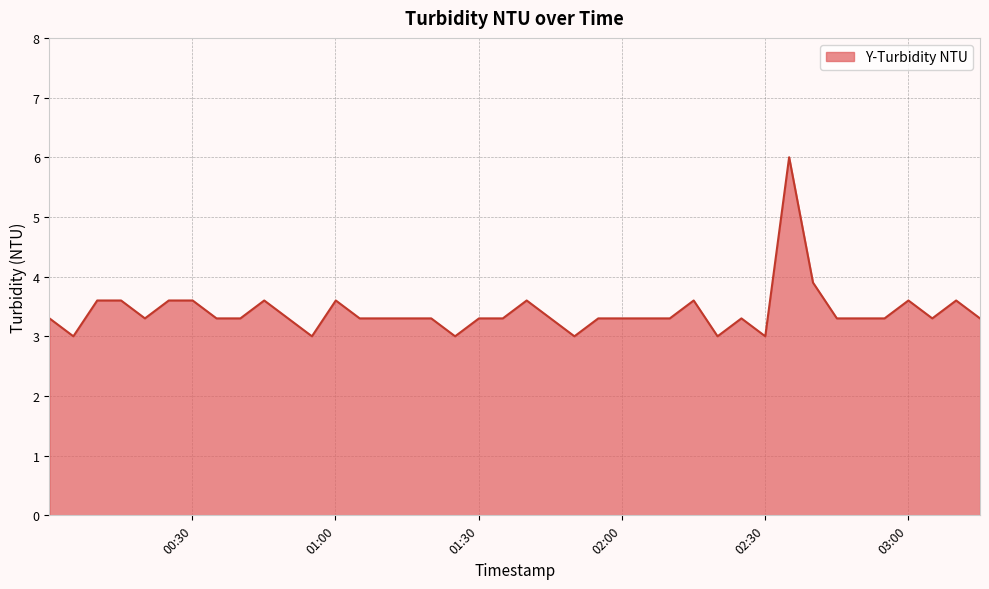

What is the maximum value shown in the chart?

6.0